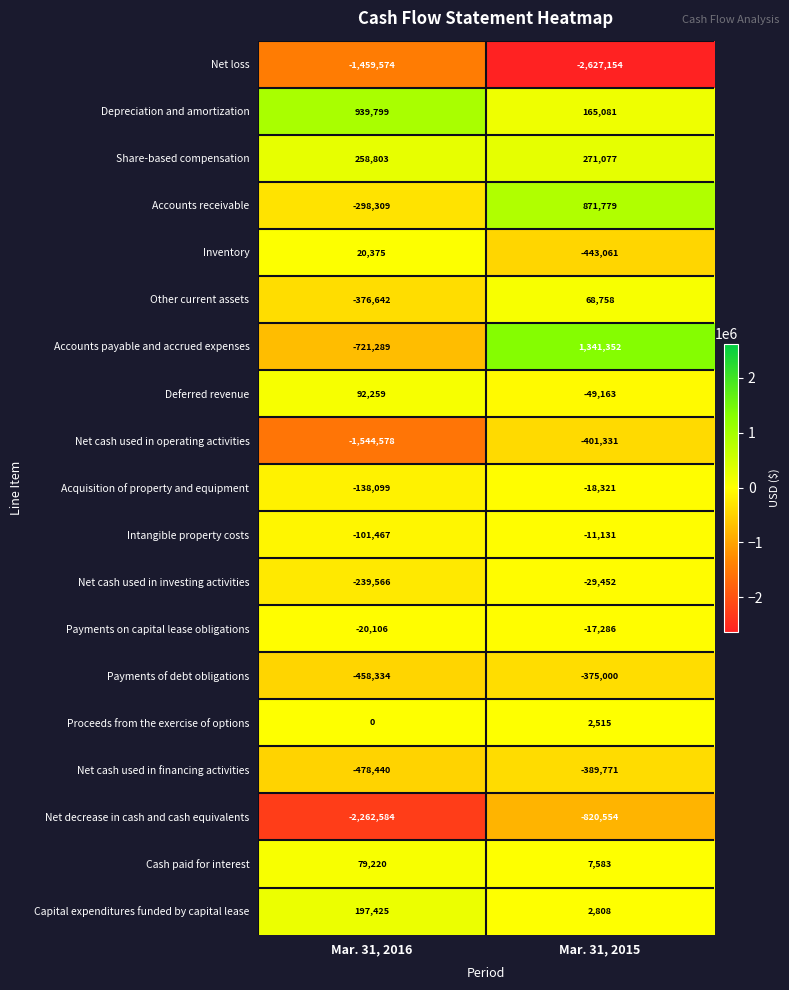

What is the maximum value for Net decrease in cash and cash equivalents?

-820554